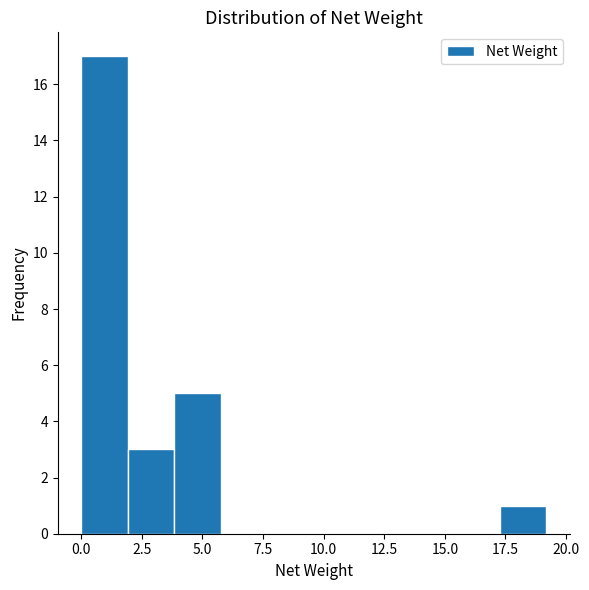

Read against the x-axis, roughly where is the centre of the tallest bar?

1.0